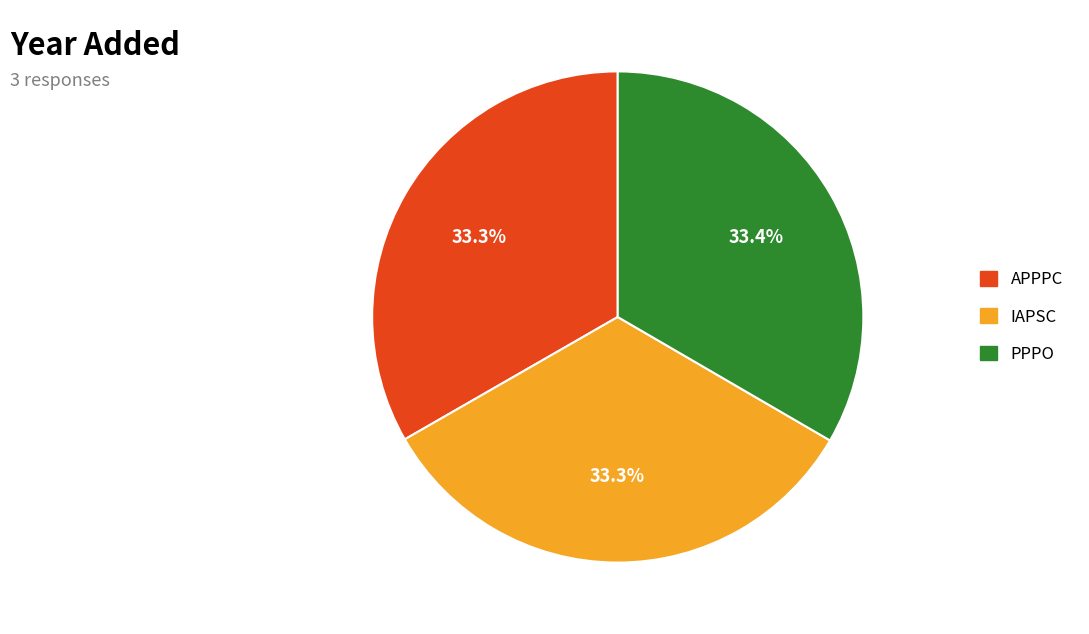

What percentage do PPPO and IAPSC together represent?

66.7%